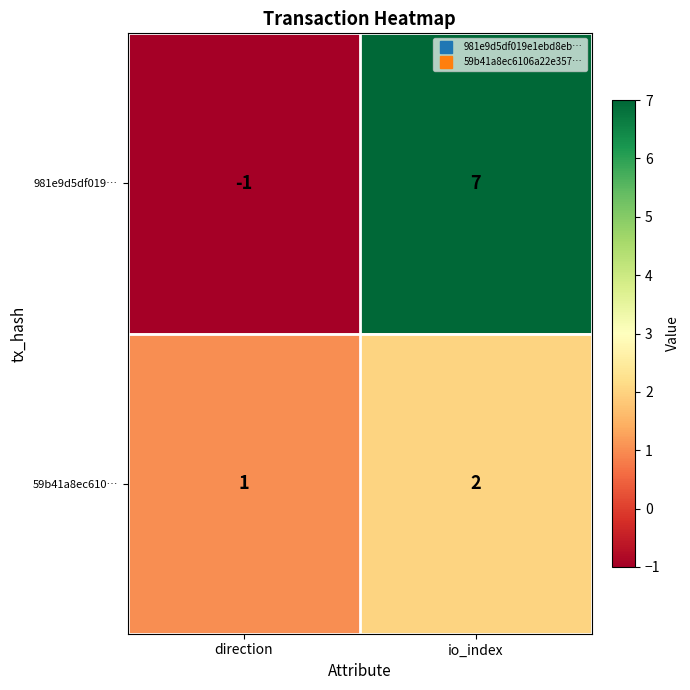

At which label is 59b41a8ec610… closest to 1?

direction